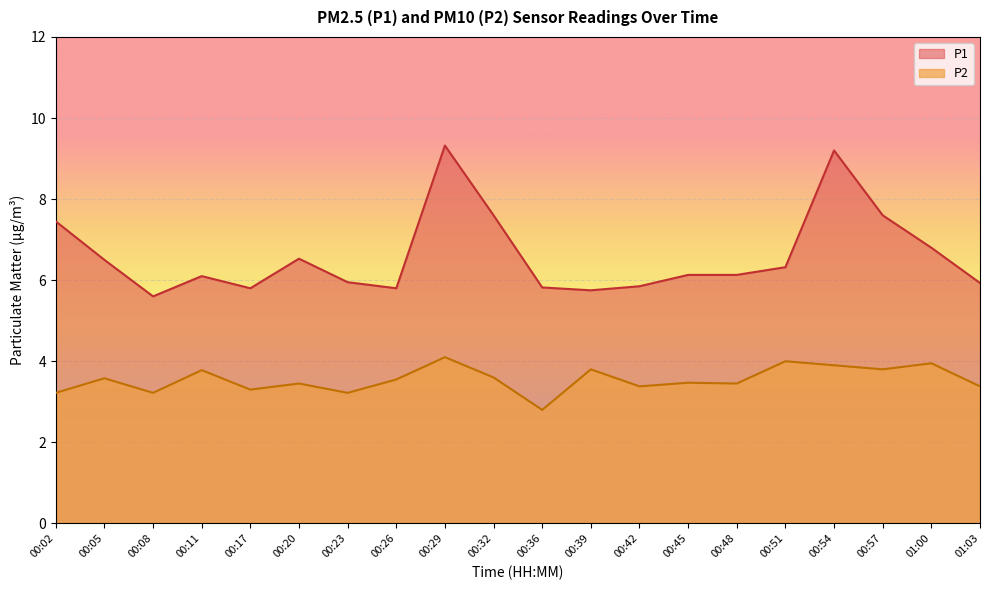

How many interior local peaks does the P2 series have?

8